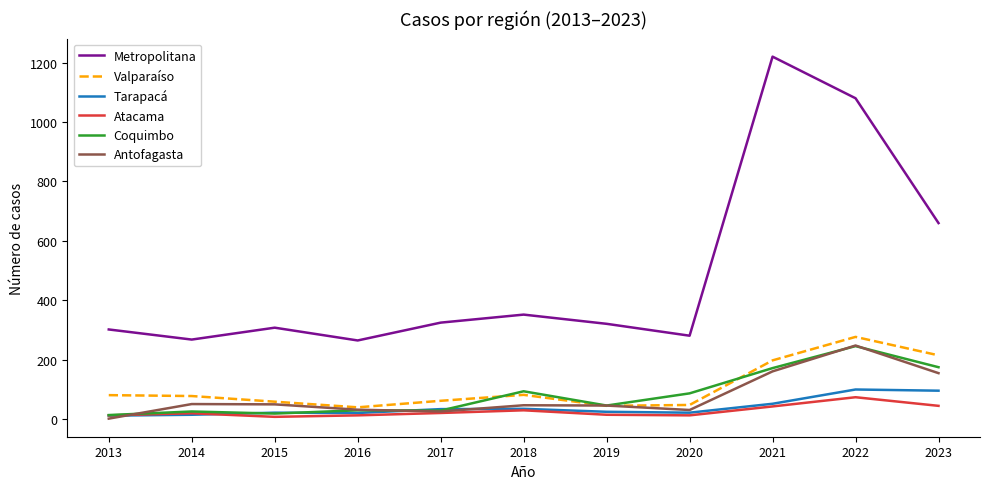

True or false: Antofagasta and Metropolitana cross at least once.

False